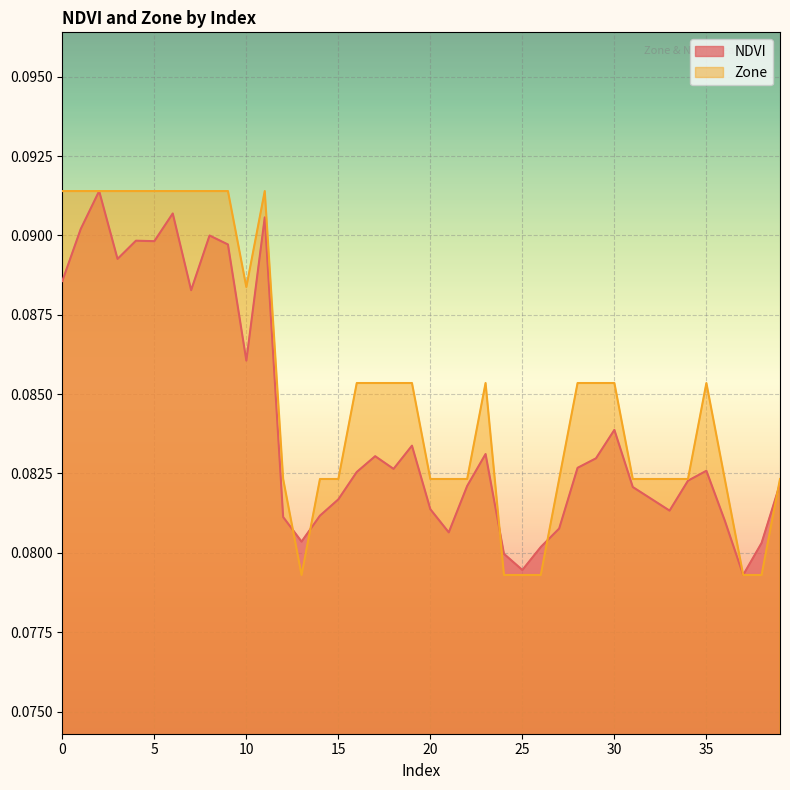

At which category is the sum across all series the highest?

2